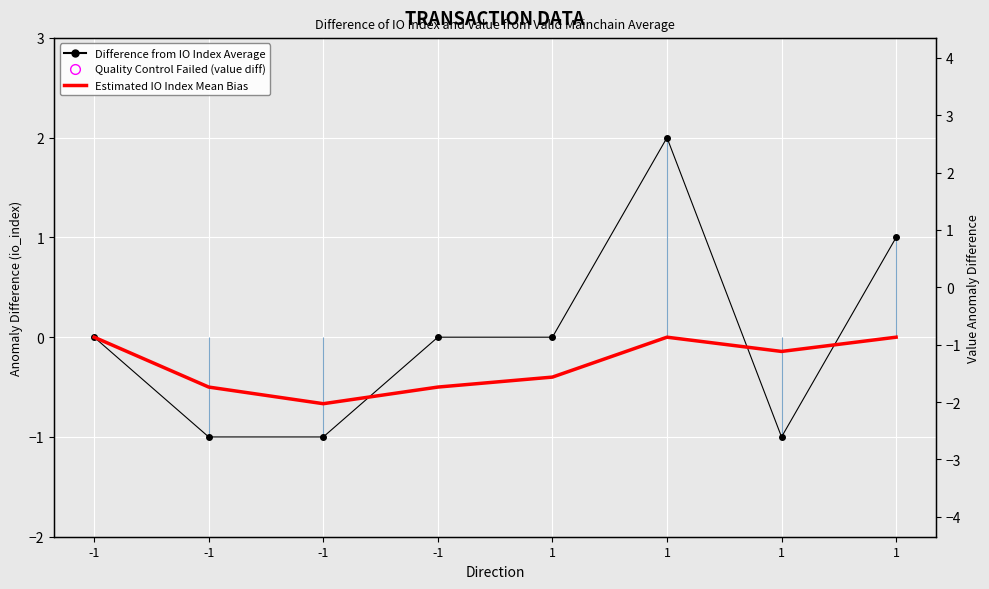

At which category is the sum across all series the highest?

1